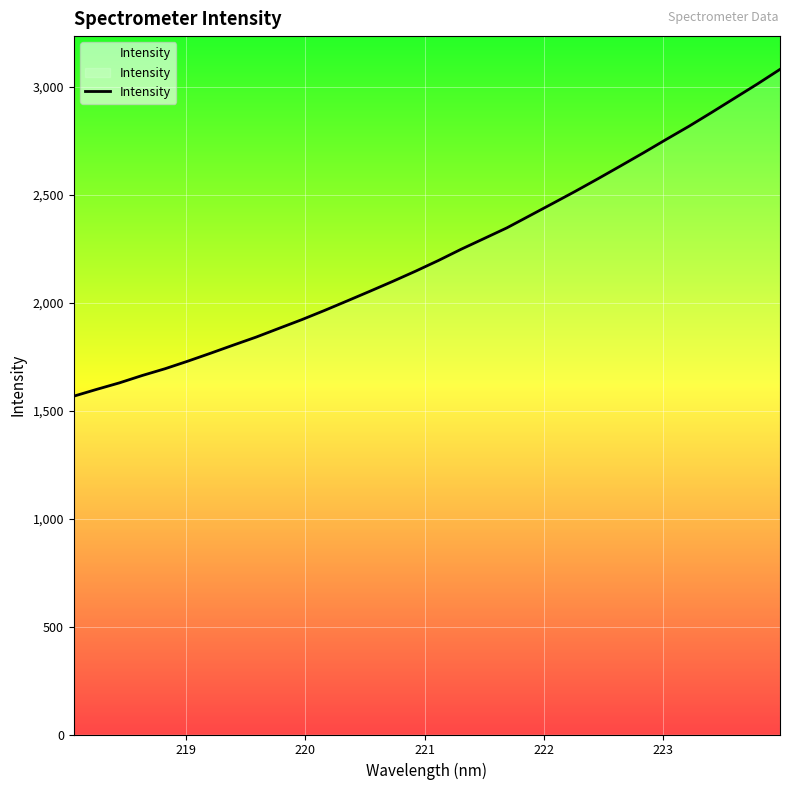

What is the minimum value shown in the chart?

1567.2